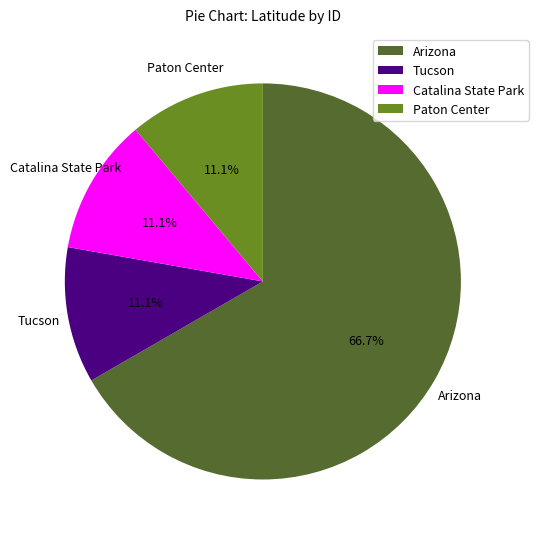

Combined, what portion of the pie is Catalina State Park and Tucson?

22.2%